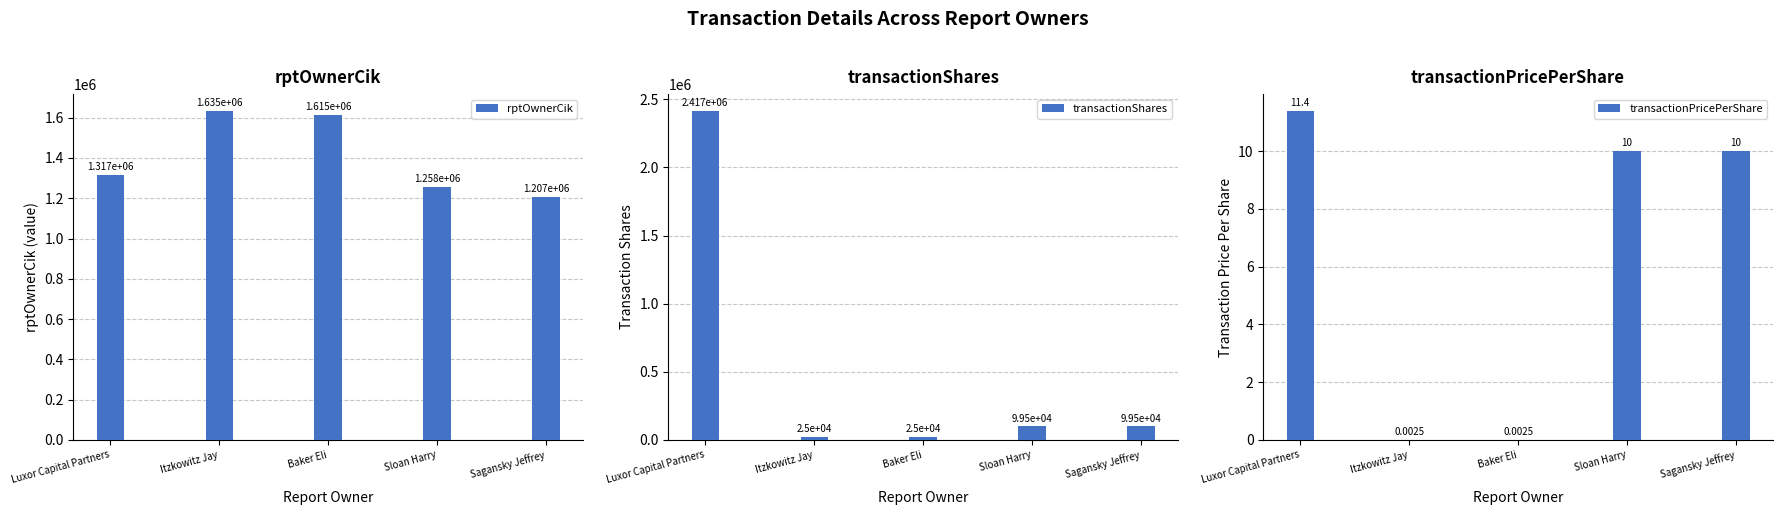

Which series has the widest spread of values?

transactionShares